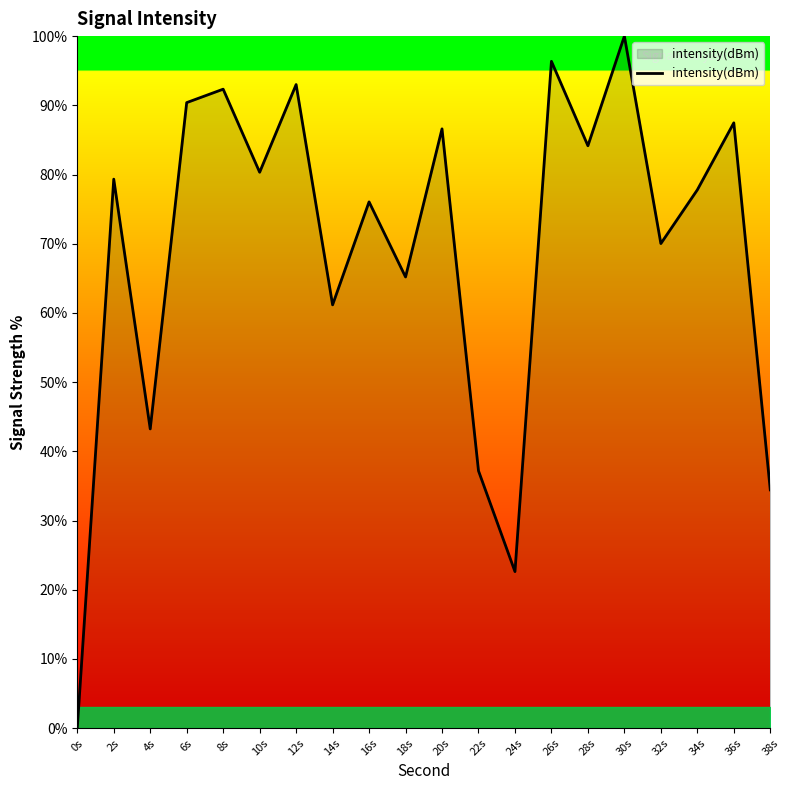

What is the difference between the maximum and minimum values?

100.0